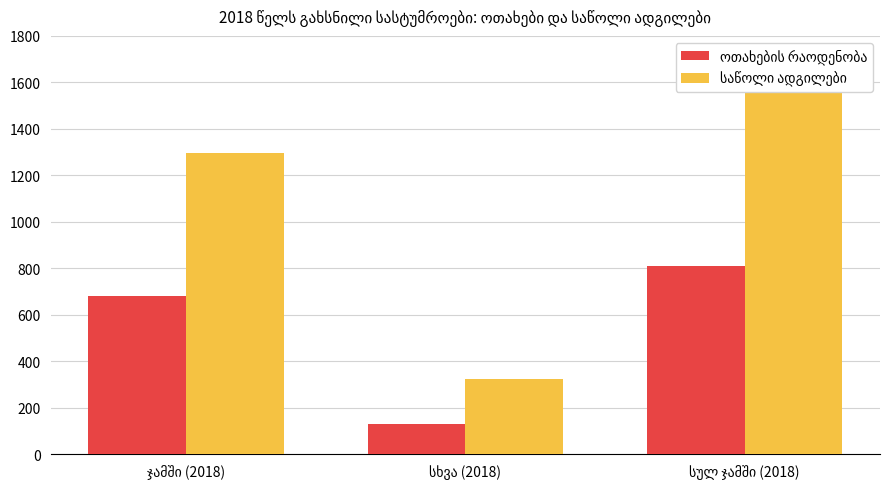

Is it true that საწოლი ადგილები equals 326 at სხვა (2018)?

True